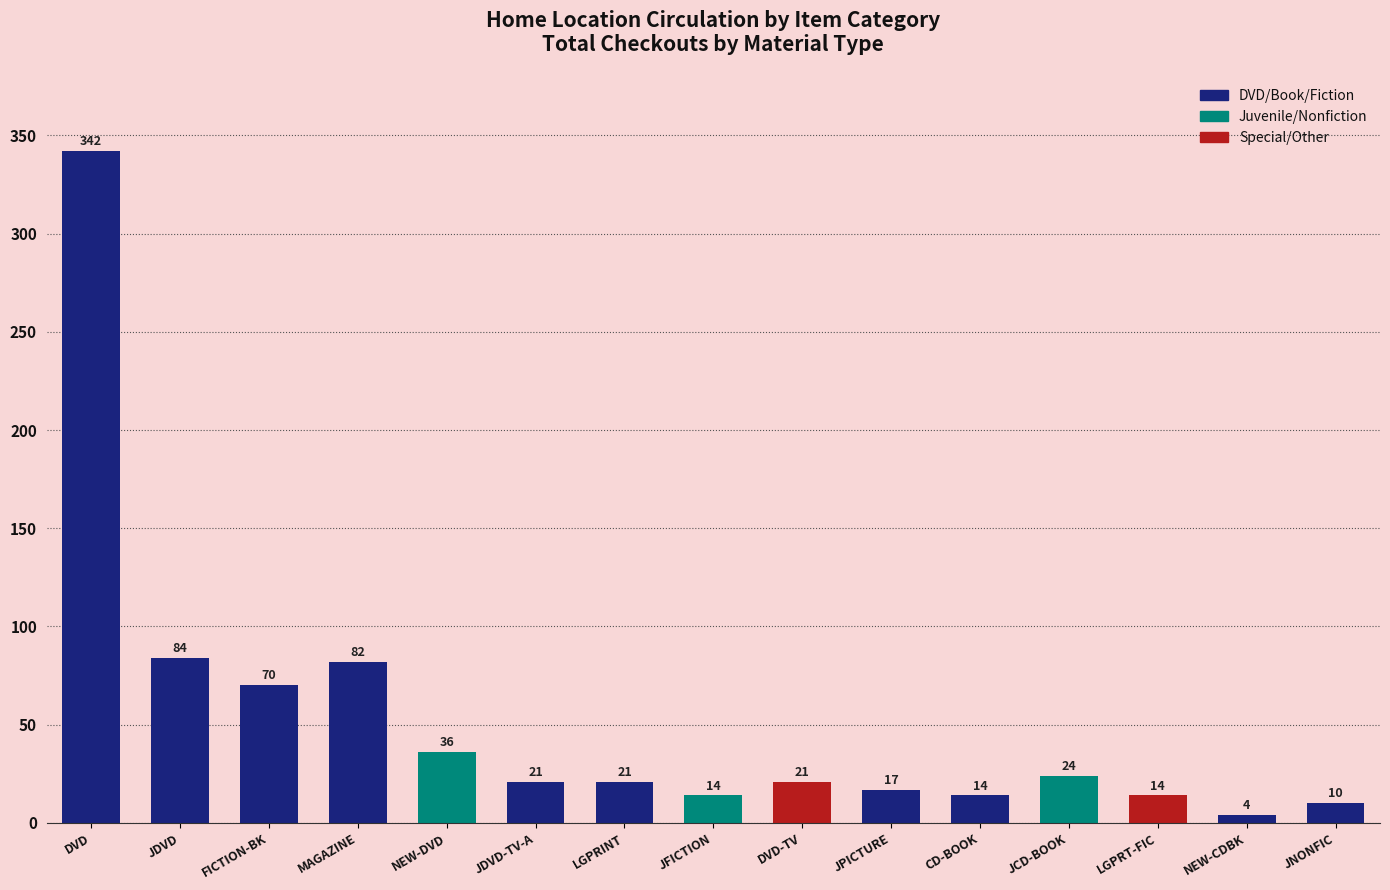

True or false: the data shows 342 at DVD.

True